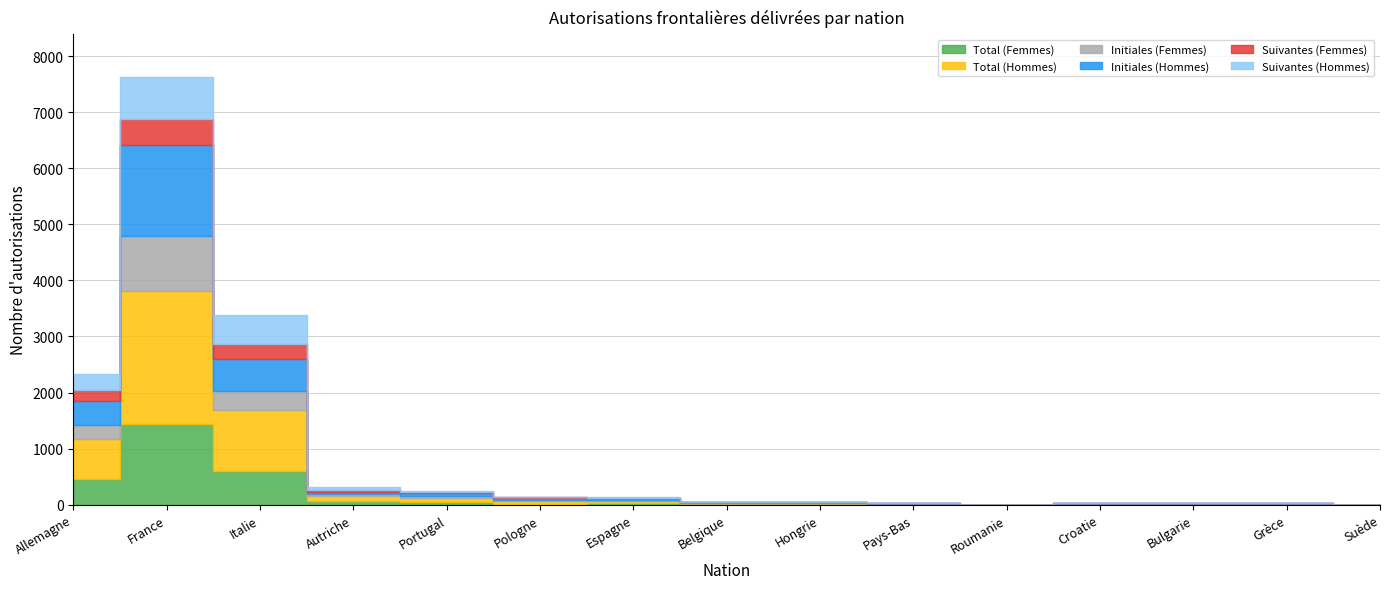

How many data points in Total (Femmes) are above 13?

6